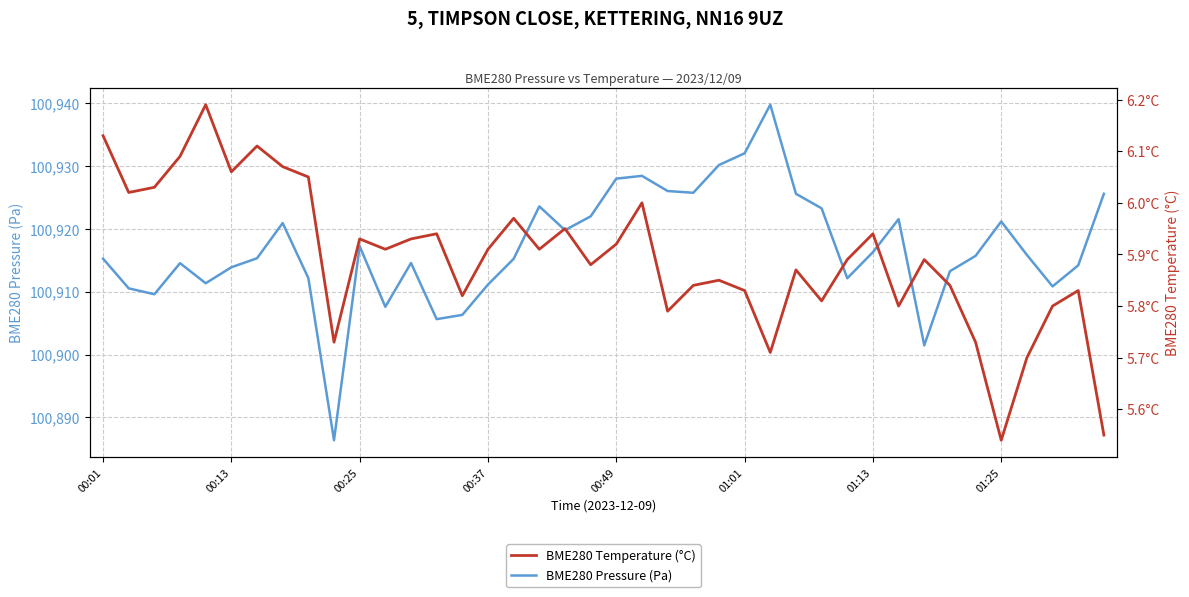

At 00:01, list the series in order from smallest to largest.

BME280 Temperature (°C), BME280 Pressure (Pa)